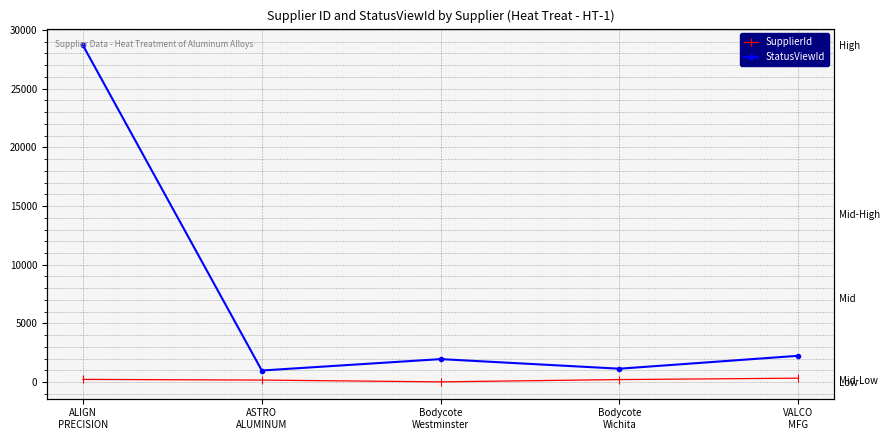

At which category does StatusViewId reach its first local valley?

ASTRO
ALUMINUM